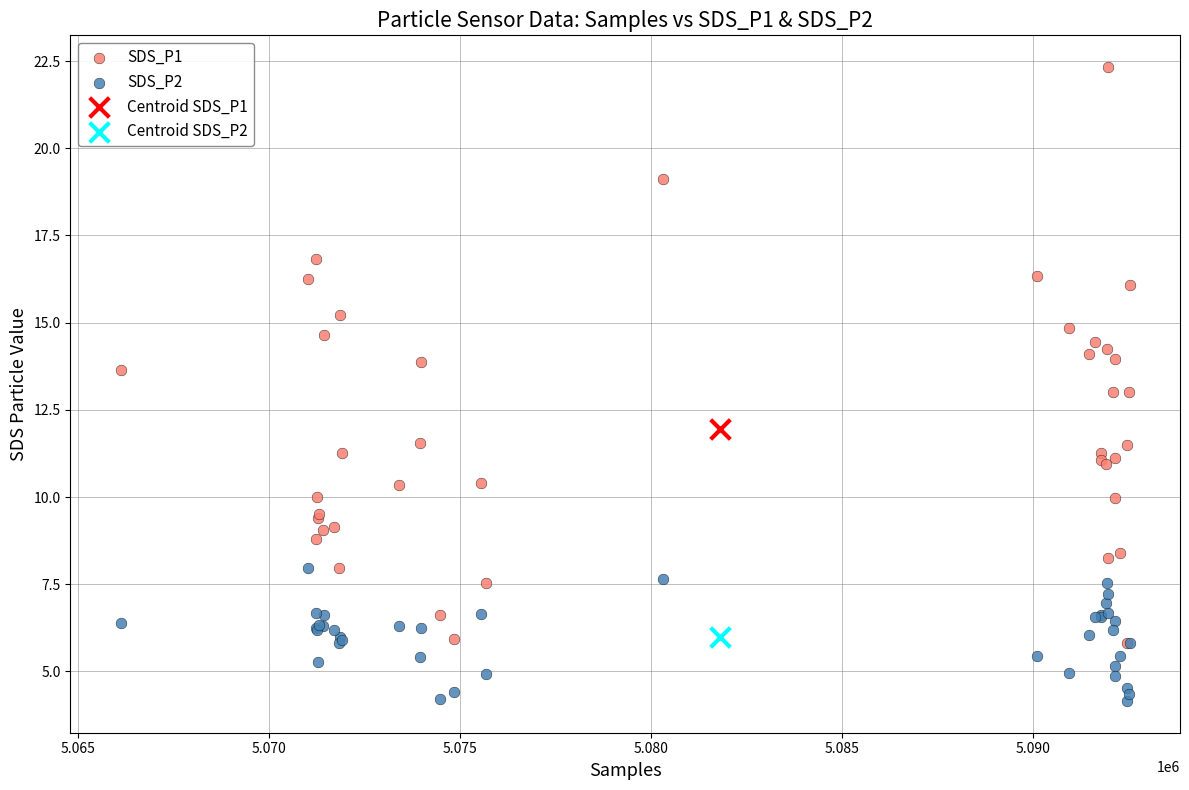

What are all the series names shown in the legend?

SDS_P1, SDS_P2, Centroid SDS_P1, Centroid SDS_P2